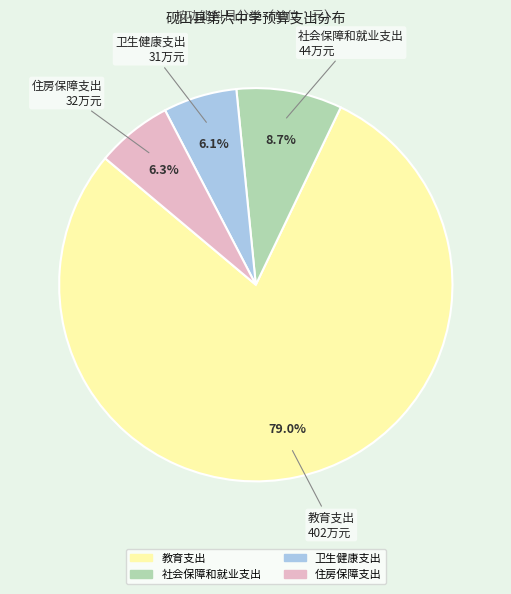

The 卫生健康支出 slice represents 6% of the pie. True or false?

True